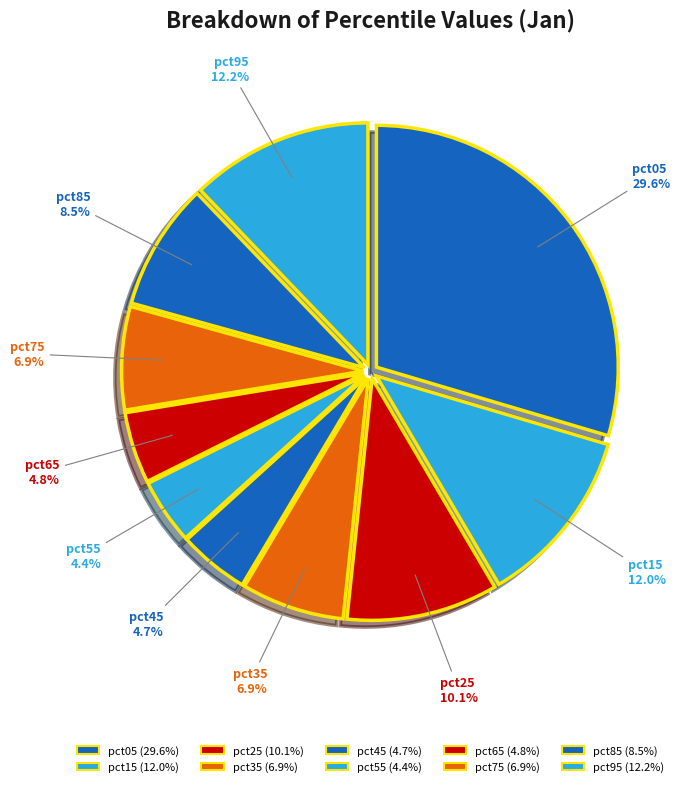

To the nearest percent, what is the difference between the pct65 and pct05 slice percentages?

25%